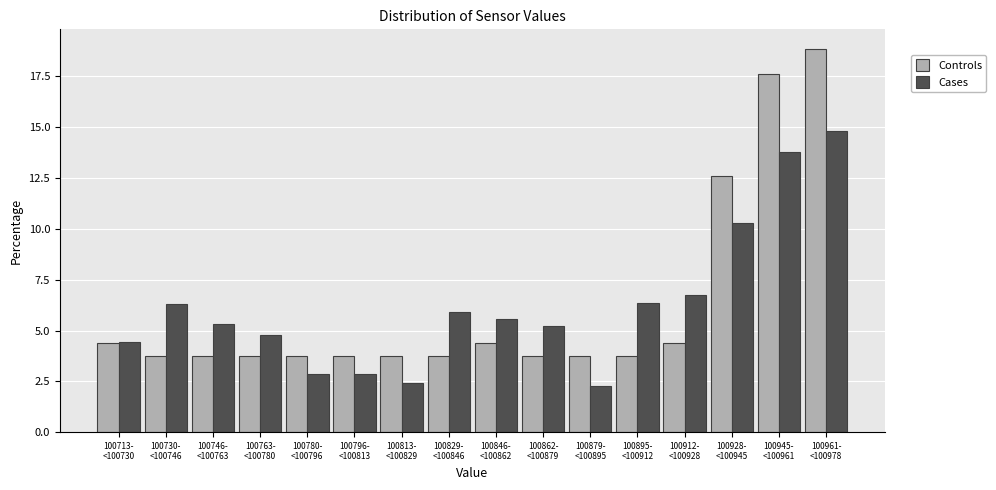

What is the difference between the maximum and minimum values in the Controls series?

15.1